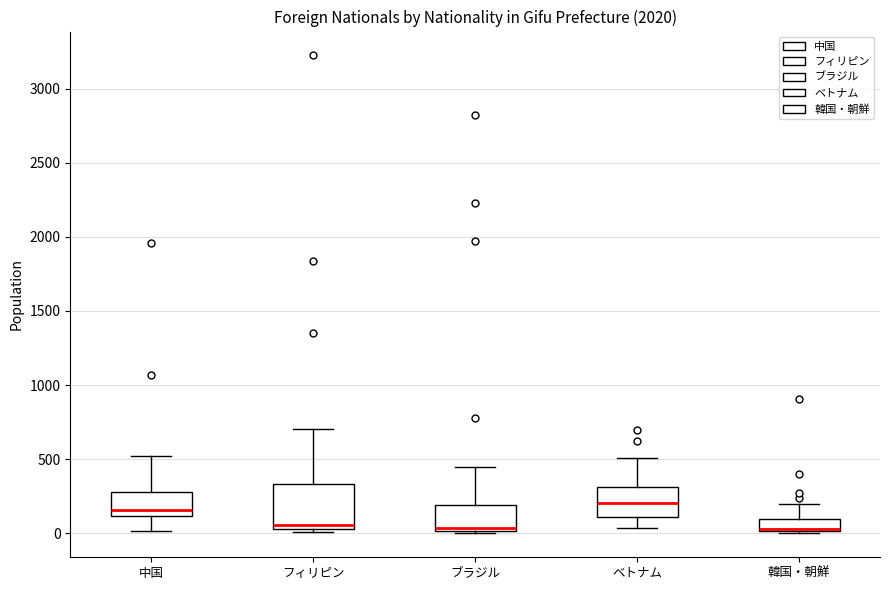

Reading left to right, read every box against the y-axis: the position of its median line, the range the box covers, and the ends of its whiskers. The values are not printed on the chart, so give them approximately, as read against the axis.

中国: median 150, box 100 to 300, whiskers 0 to 500
フィリピン: median 50 (just above the box's lower edge), box 50 to 350, whiskers 0 to 700
ブラジル: median 50, box 0 to 200, whiskers 0 (just below the box's lower edge) to 450
ベトナム: median 200, box 100 to 300, whiskers 50 to 500
韓国・朝鮮: median 50, box 0 to 100, whiskers 0 to 200